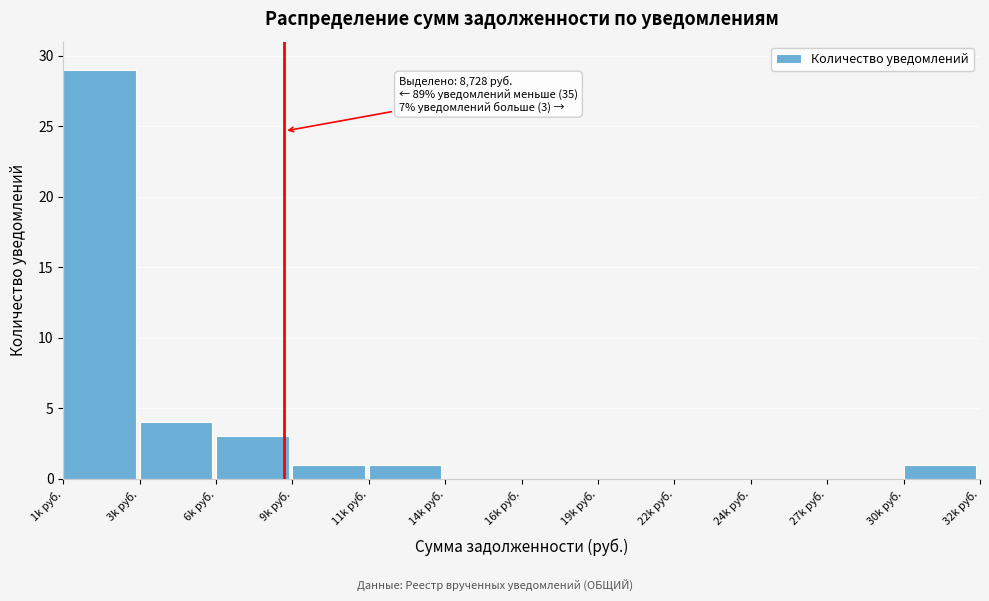

Reading left to right, list all the values displayed in this chart.

1k руб.=29	3k руб.=4	6k руб.=3	9k руб.=1	11k руб.=1	14k руб.=0	16k руб.=0	19k руб.=0	22k руб.=0	24k руб.=0	27k руб.=0	30k руб.=1